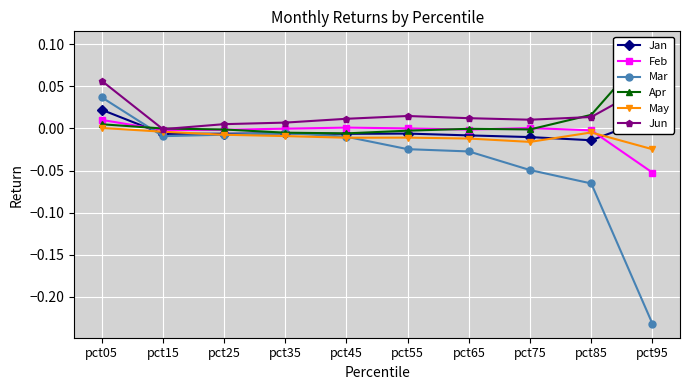

Which series has the largest total across all categories?

Jun